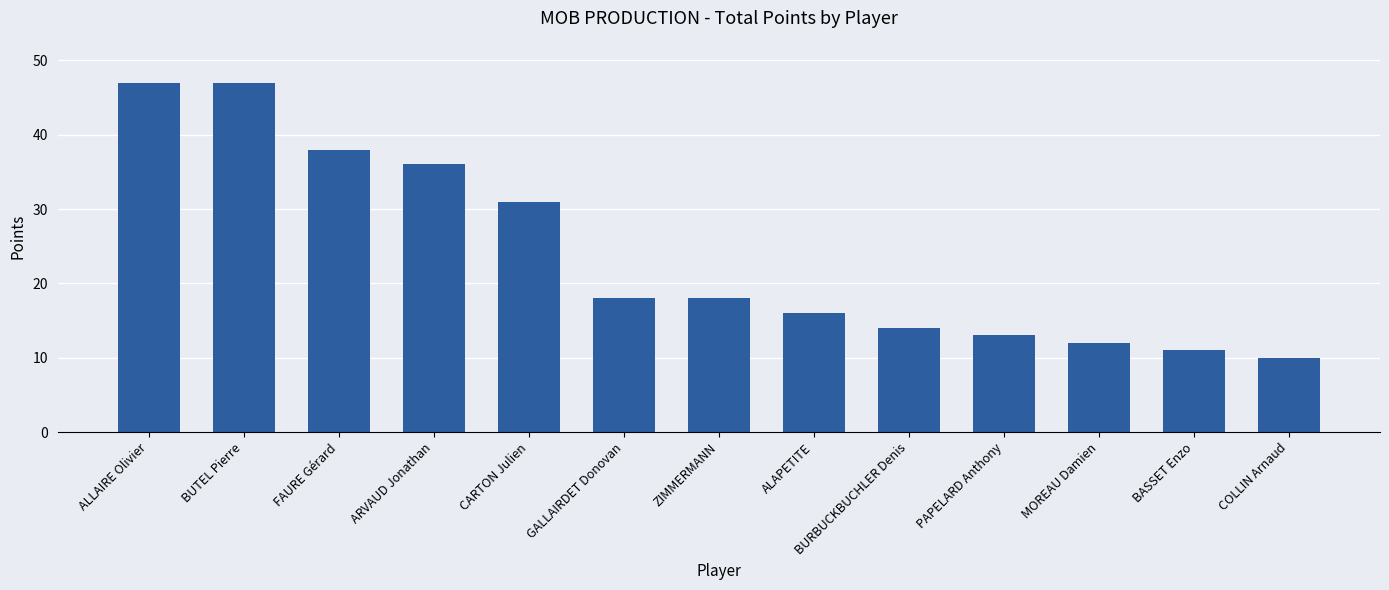

What is the difference between the values at ALLAIRE Olivier and ARVAUD Jonathan?

11